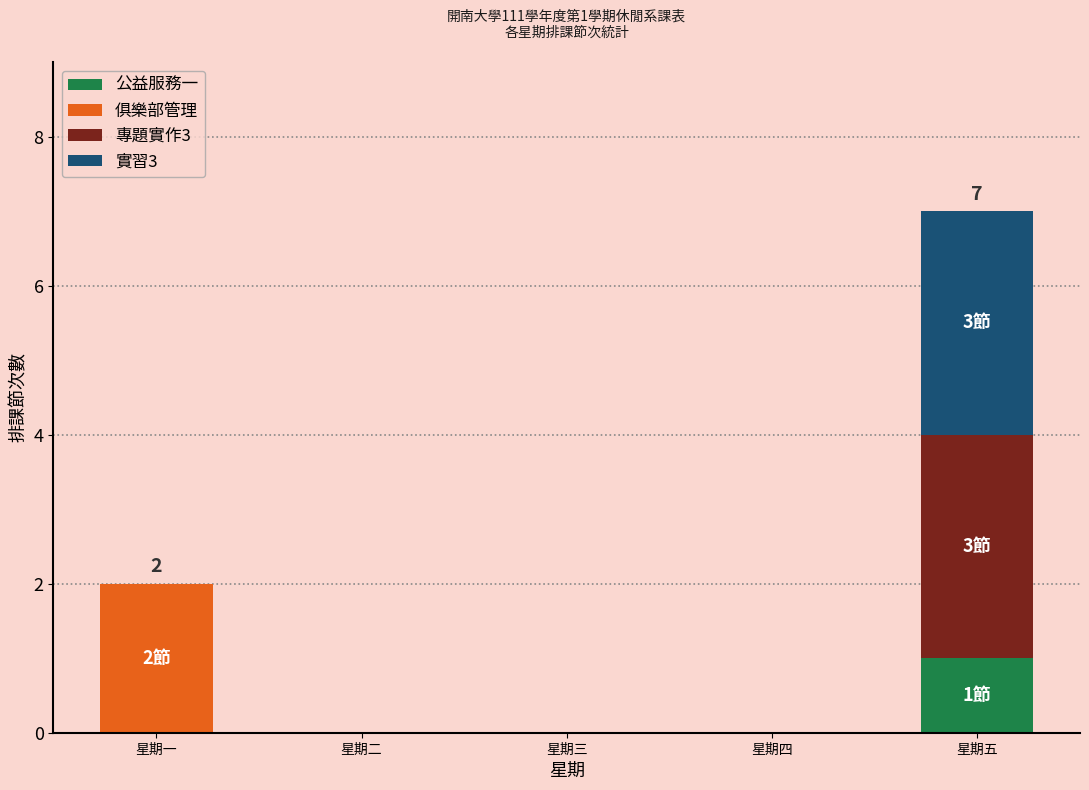

Count the number of categories in the chart.

5